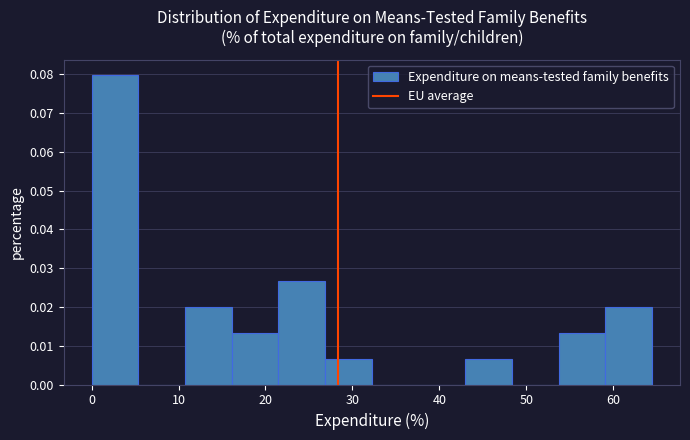

What is the height of the bar covering 54 to 59 on the x-axis? Neither the bar edges nor the heights are printed on the chart, so give them approximately, as read against the axes.

0.013